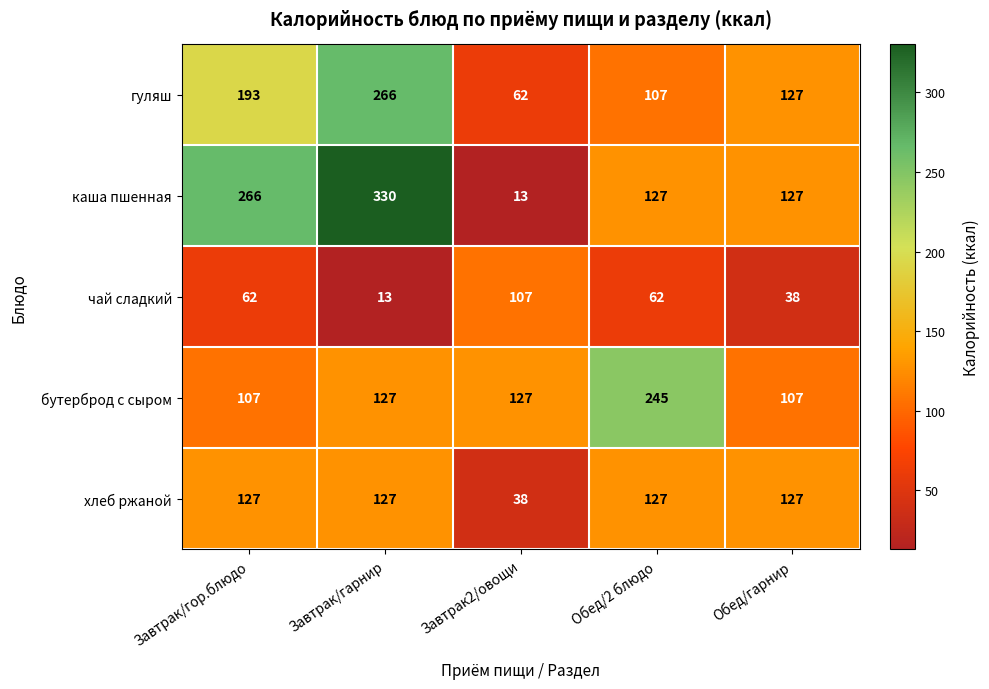

Which series has the widest spread of values?

каша пшенная